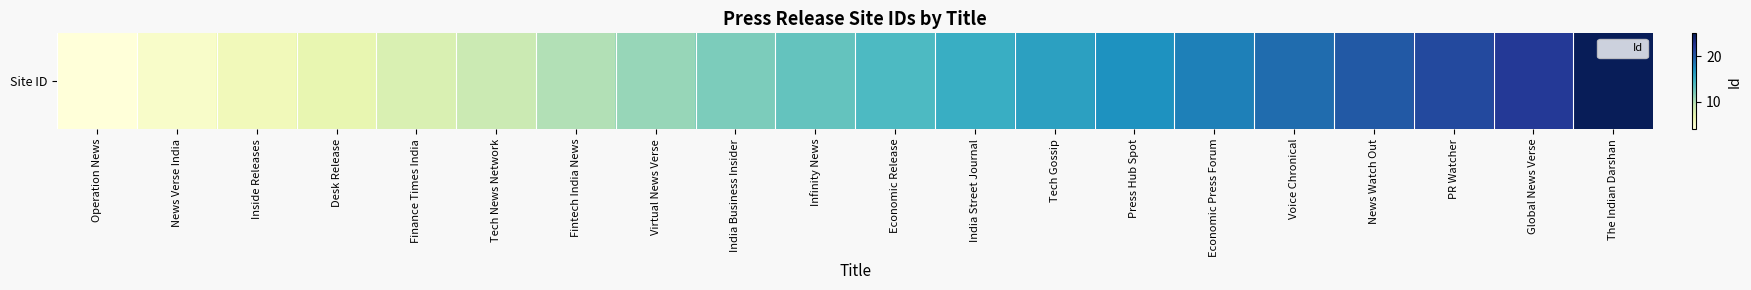

What position from the right is Tech News Network?

15